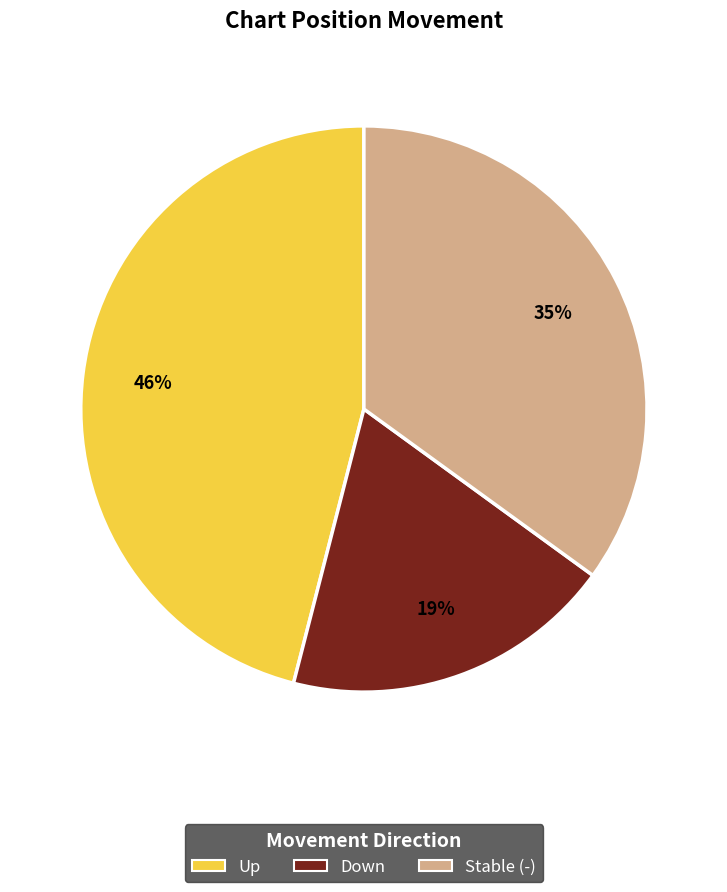

To the nearest percent, what is the difference between the largest and smallest slice percentages?

27%